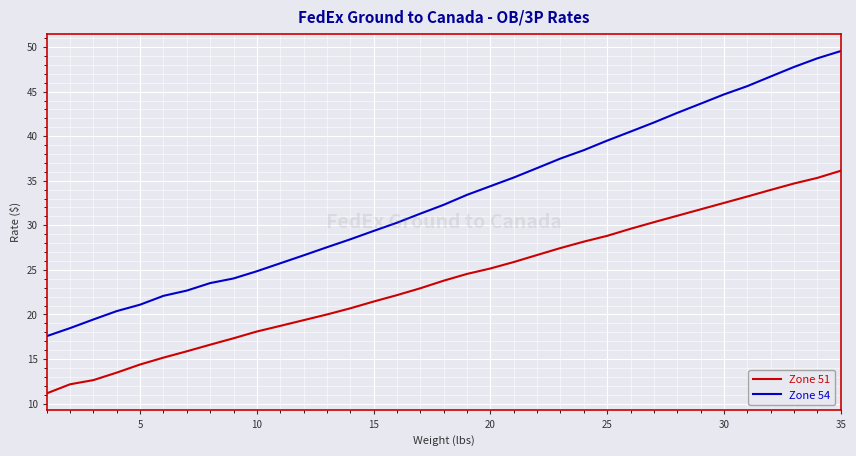

What is the minimum value shown in the chart?

11.2